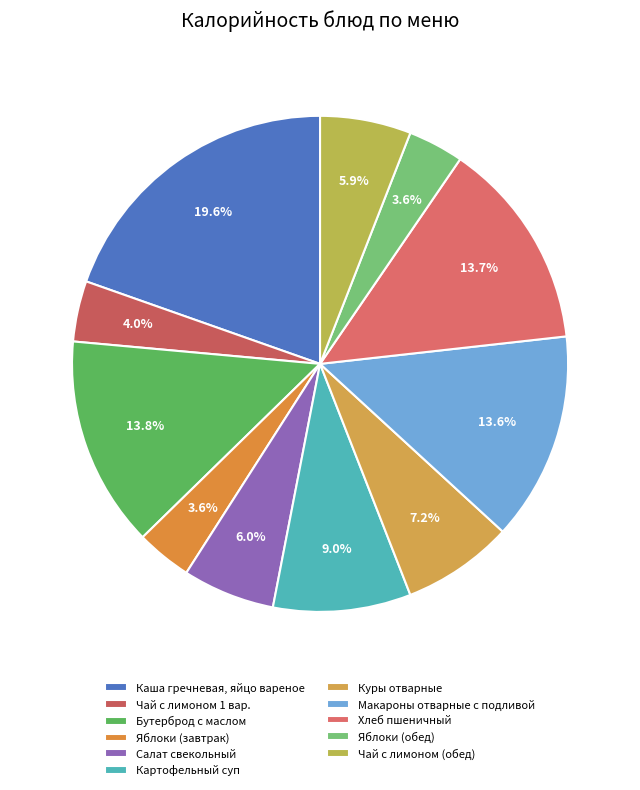

Combined, do Салат свекольный and Хлеб пшеничный account for over 50%?

No